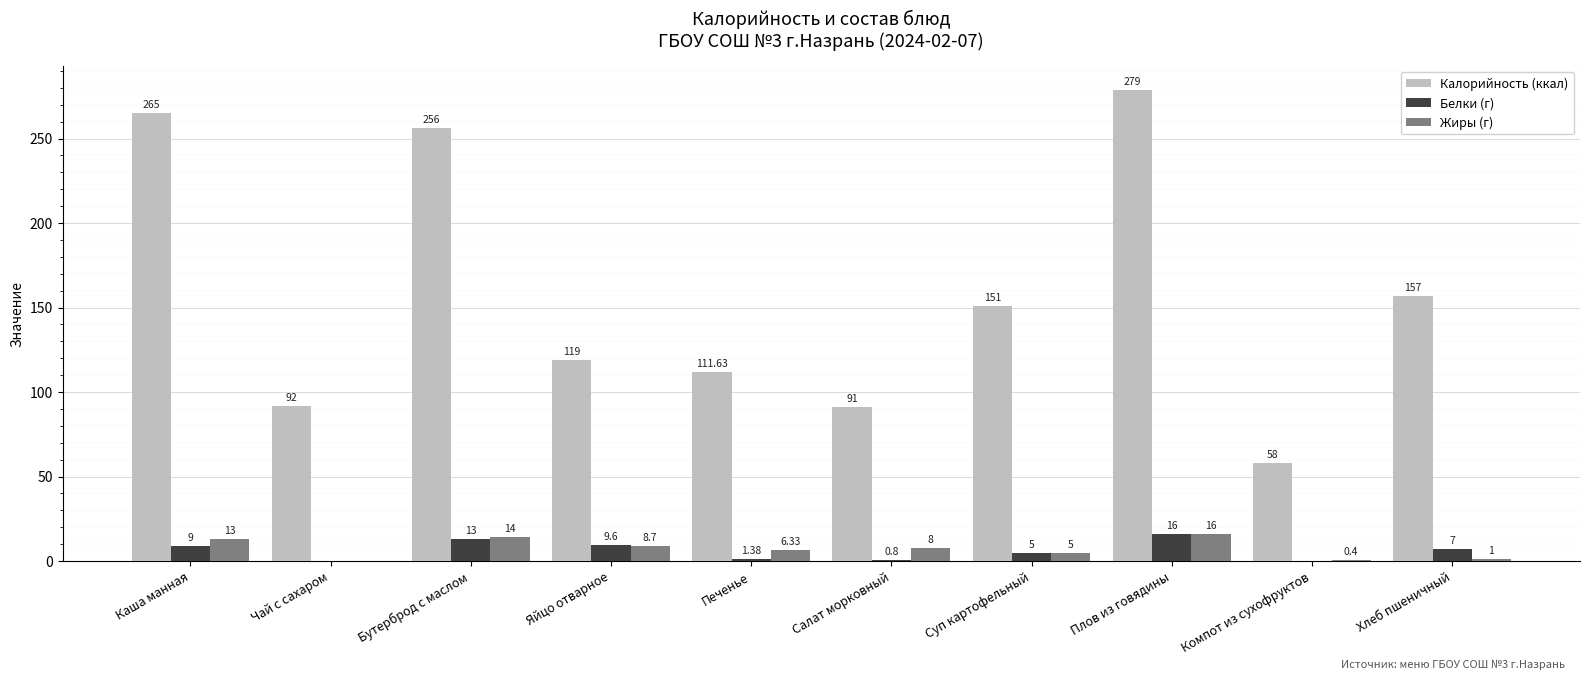

Which series changed the most between Бутерброд с маслом and Яйцо отварное?

Калорийность (ккал)